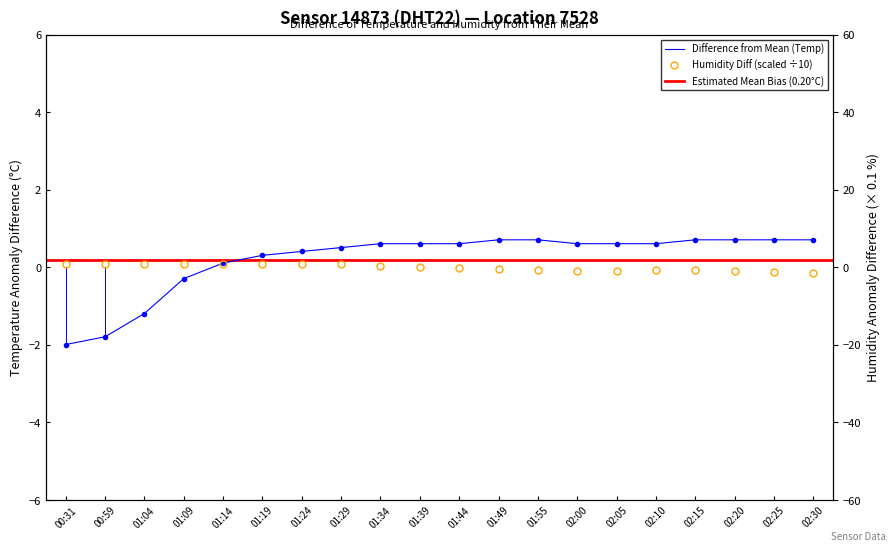

Reading right to left, transcribe all the data shown in this chart.

temperature: 0.7	0.7	0.7	0.7	0.6	0.6	0.6	0.7	0.7	0.6	0.6	0.6	0.5	0.4	0.3	0.1	-0.3	-1.2	-1.8	-2.0
humidity: -0.1	-0.1	-0.1	-0.1	-0.1	-0.1	-0.1	-0.1	-0.0	-0.0	0.0	0.0	0.1	0.1	0.1	0.1	0.1	0.1	0.1	0.1